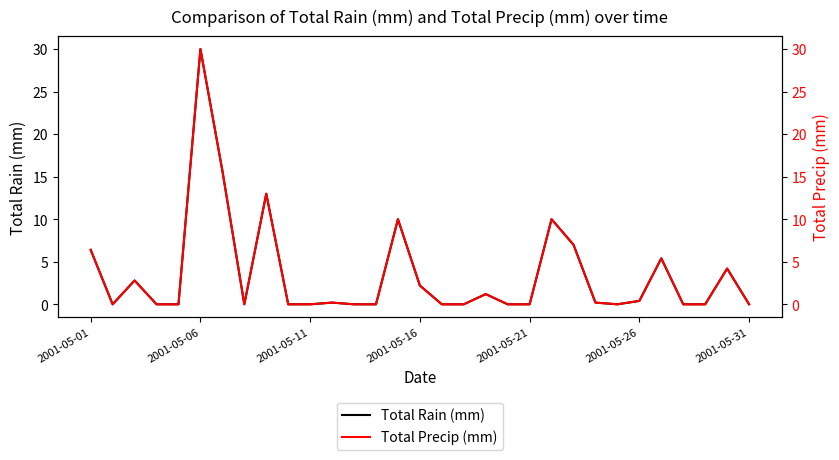

Which series changed the most between 8 and 13?

Total Rain (mm)